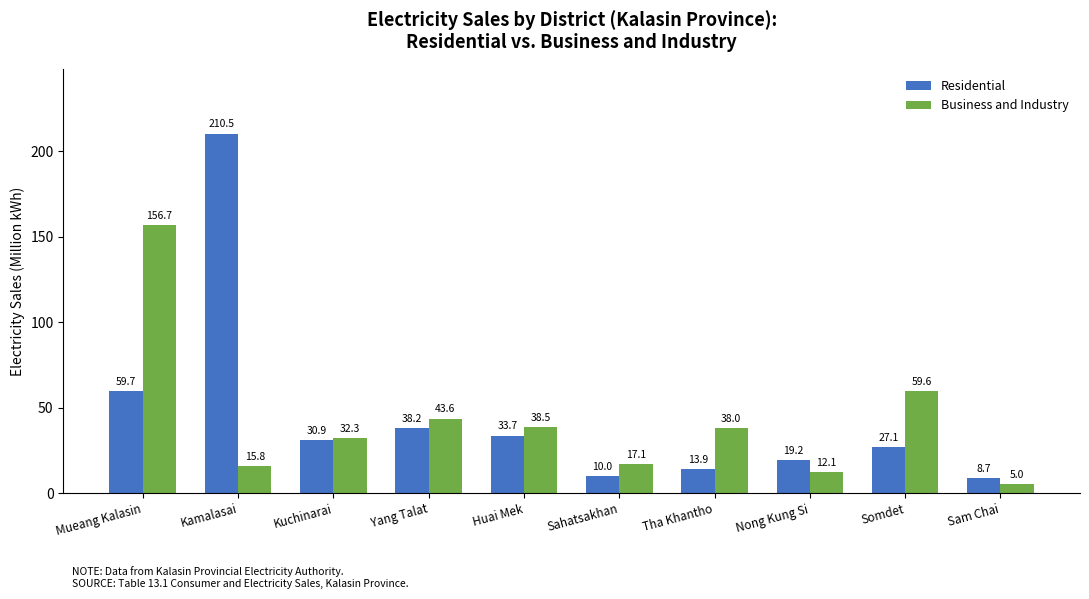

What are all the series names shown in the legend?

Residential, Business and Industry